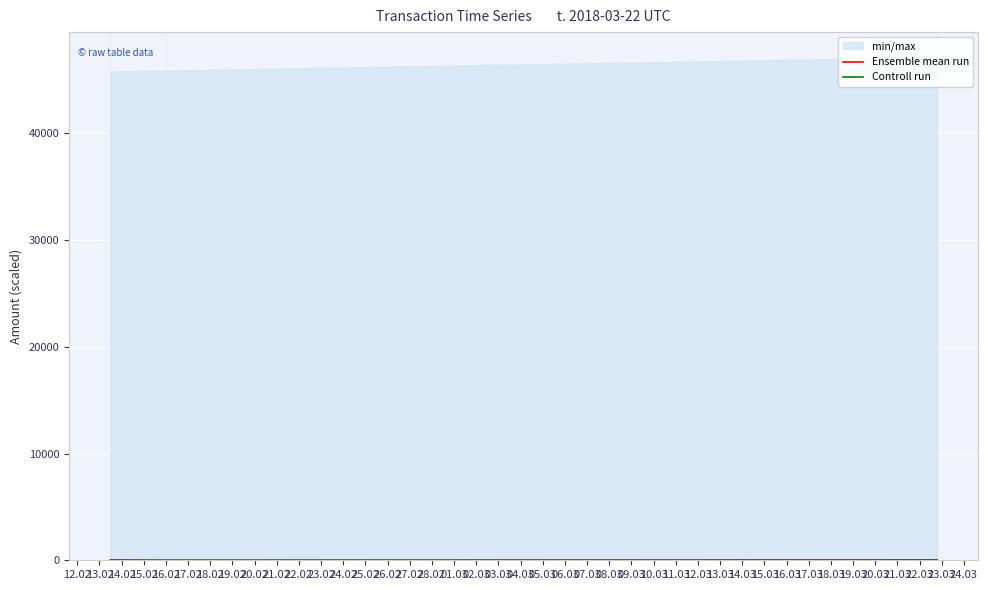

Which has a higher value, 14.02 or 13.02?

14.02